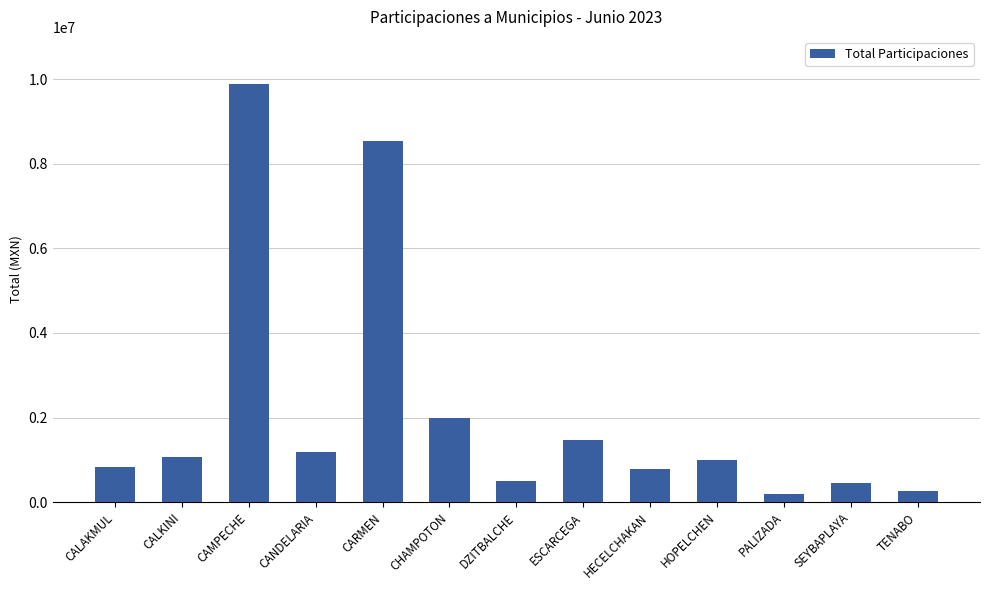

What is the change in value from CANDELARIA to SEYBAPLAYA?

-728851.7